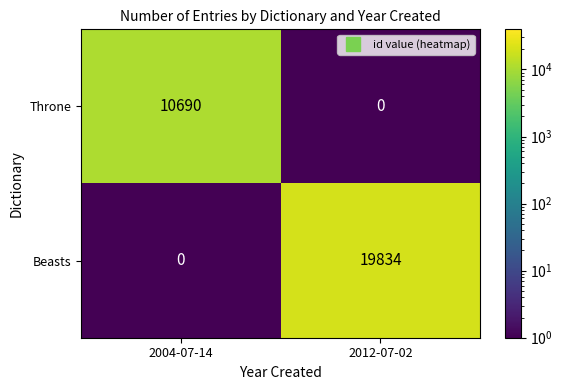

Rank the series by their maximum value, from highest to lowest.

Beasts, Throne